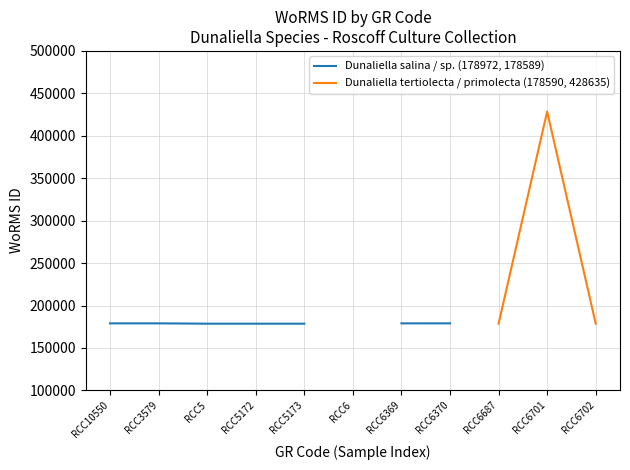

What is the approximate value of Dunaliella salina / sp. (178972, 178589) at RCC6370?

178972.0